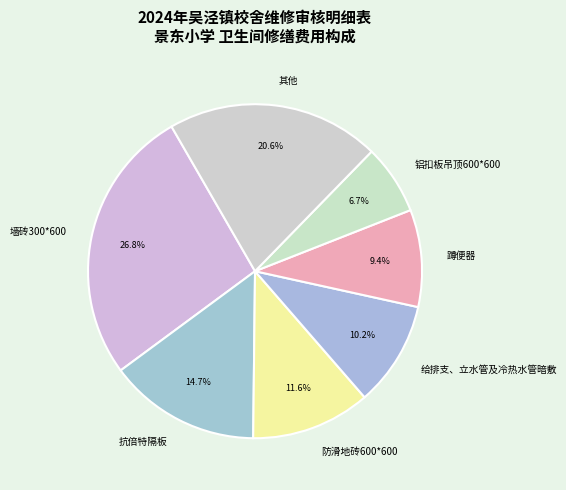

Approximately how many times larger is the value at 铝扣板吊顶600*600 compared to 其他?

0.3